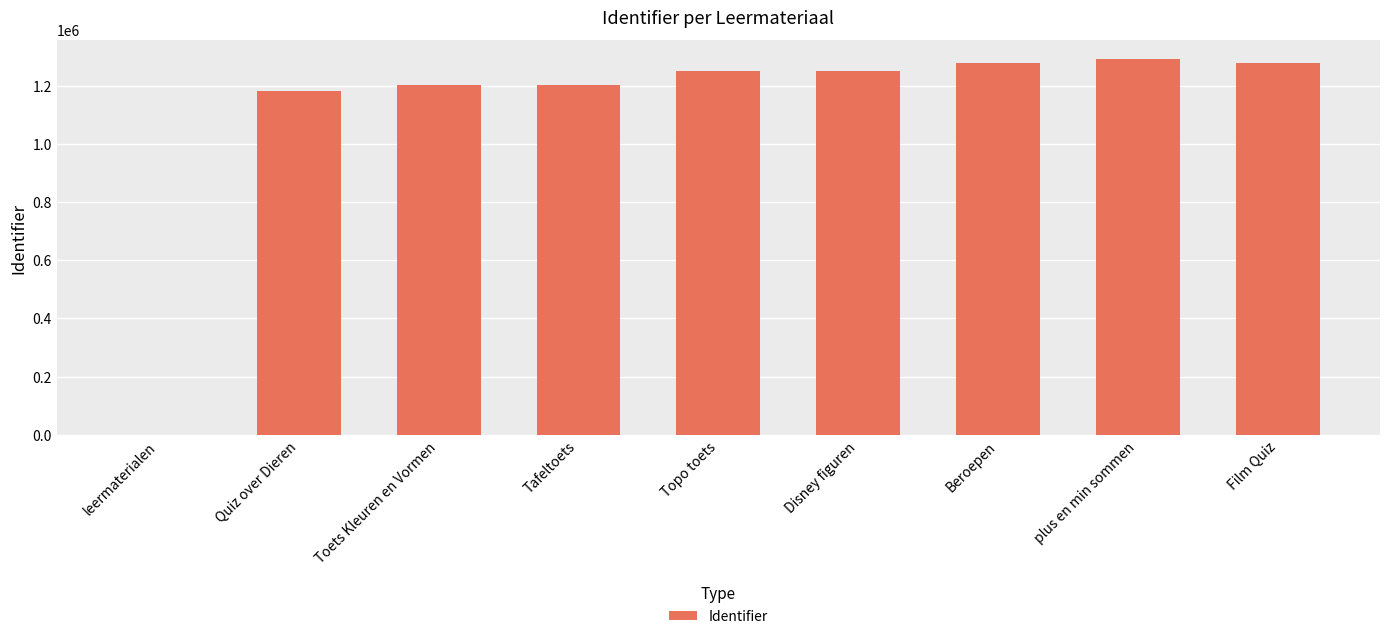

True or false: the data shows 1181093 at Quiz over Dieren.

True